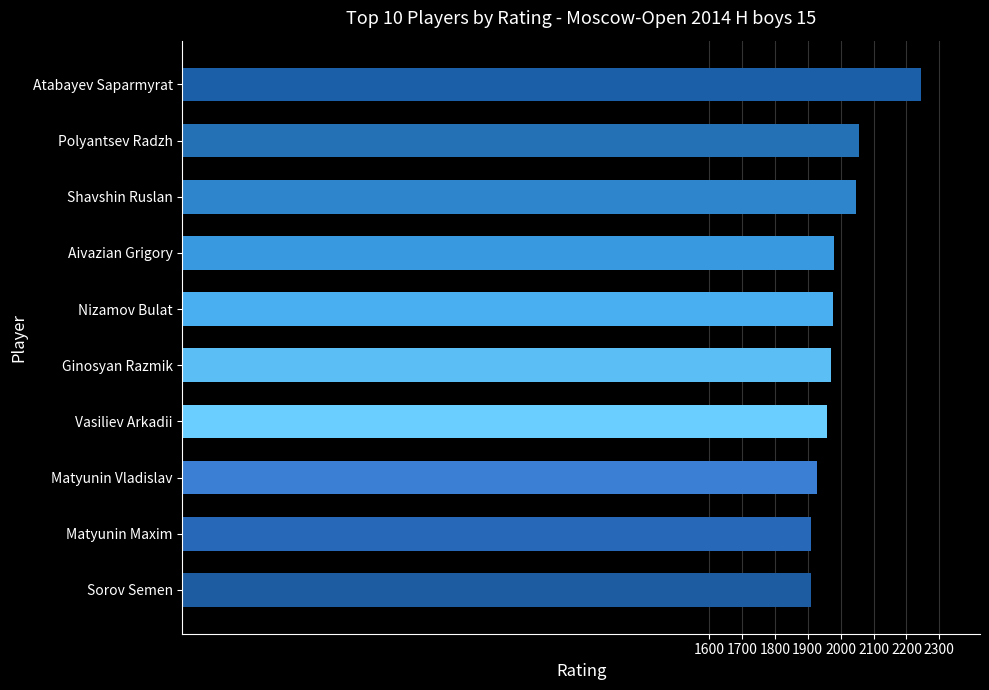

What is the minimum value shown in the chart?

1909